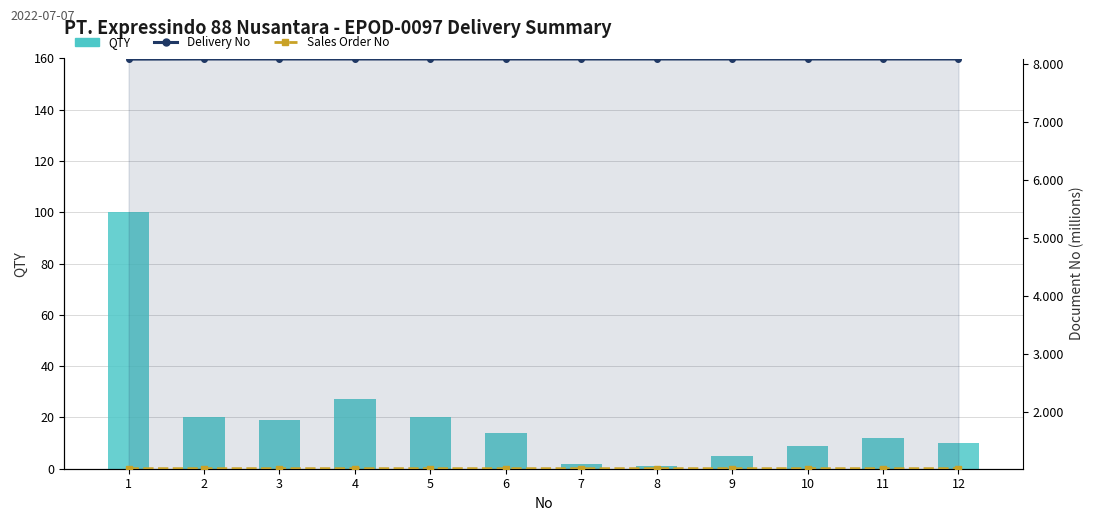

Which series has the largest total across all categories?

QTY